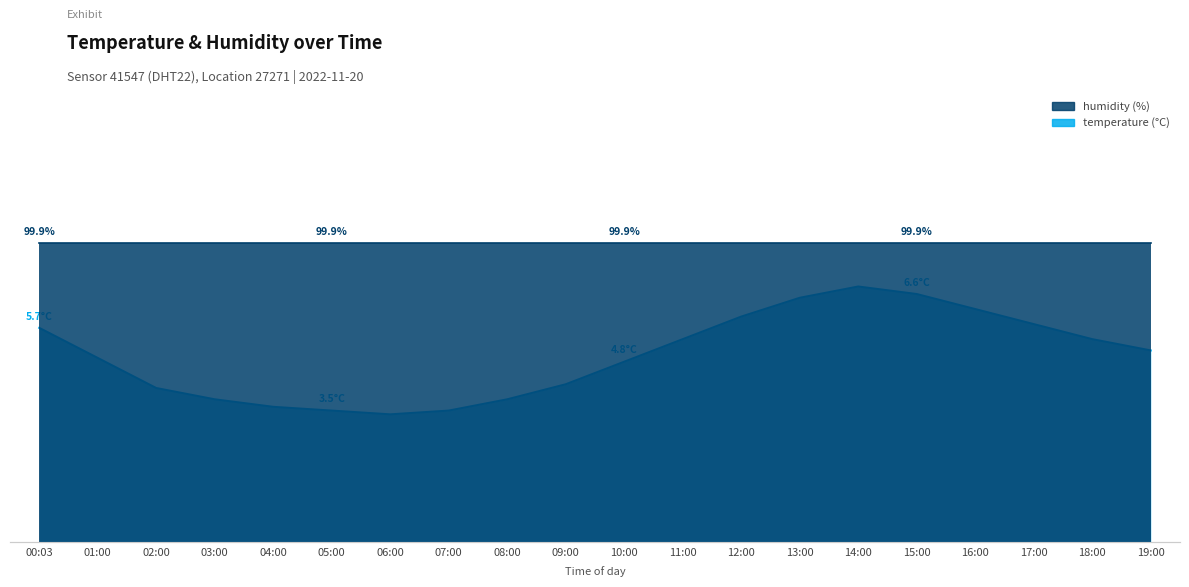

What position from the left is 14:00?

15